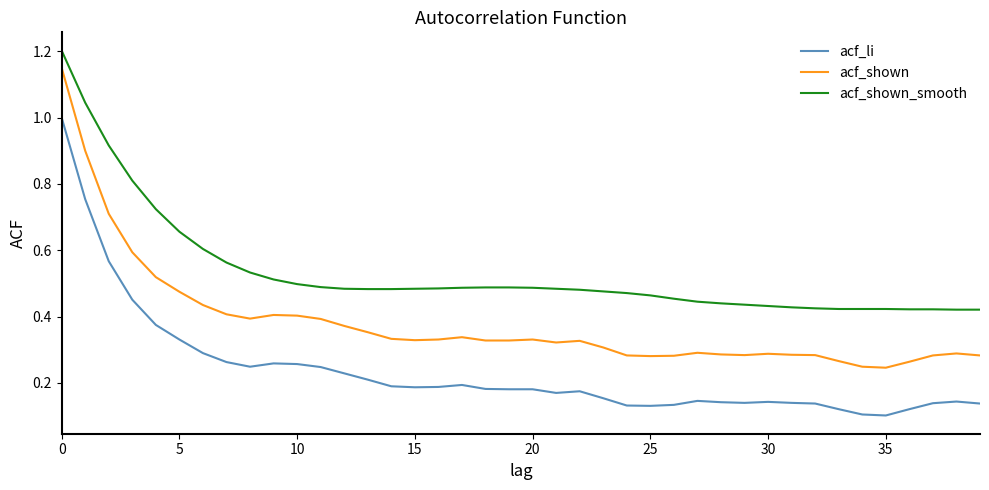

True or false: acf_shown_smooth and acf_shown cross at least once.

False